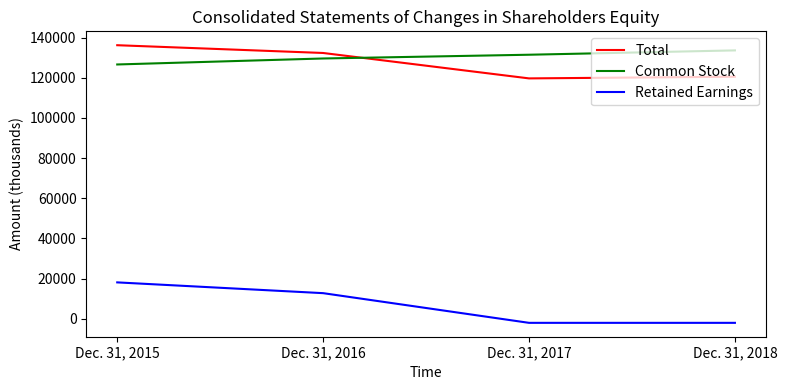

Reading right to left, what are all the values shown in this chart?

Total: Dec. 31, 2018=120568	Dec. 31, 2017=119732	Dec. 31, 2016=132398	Dec. 31, 2015=136265
Common Stock: Dec. 31, 2018=133684	Dec. 31, 2017=131525	Dec. 31, 2016=129654	Dec. 31, 2015=126670
Retained Earnings: Dec. 31, 2018=-2072	Dec. 31, 2017=-2072	Dec. 31, 2016=12718	Dec. 31, 2015=18088